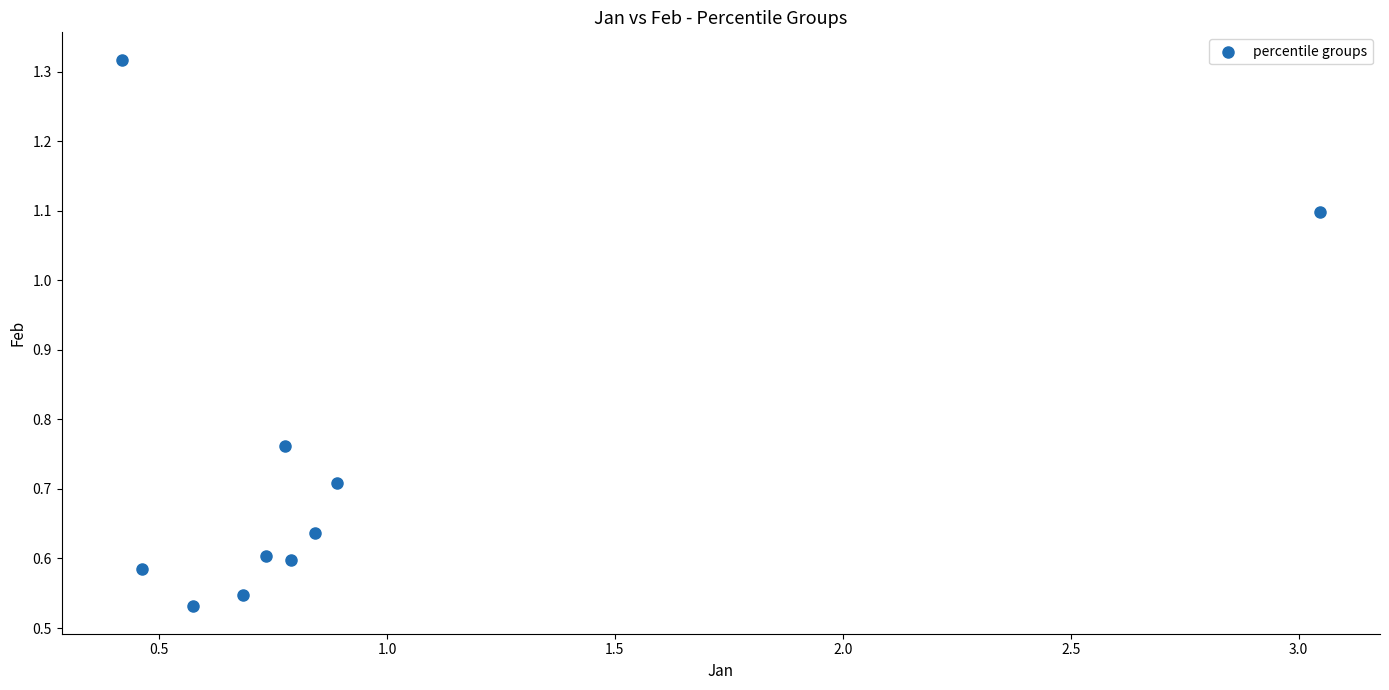

What is the average X value?

0.9